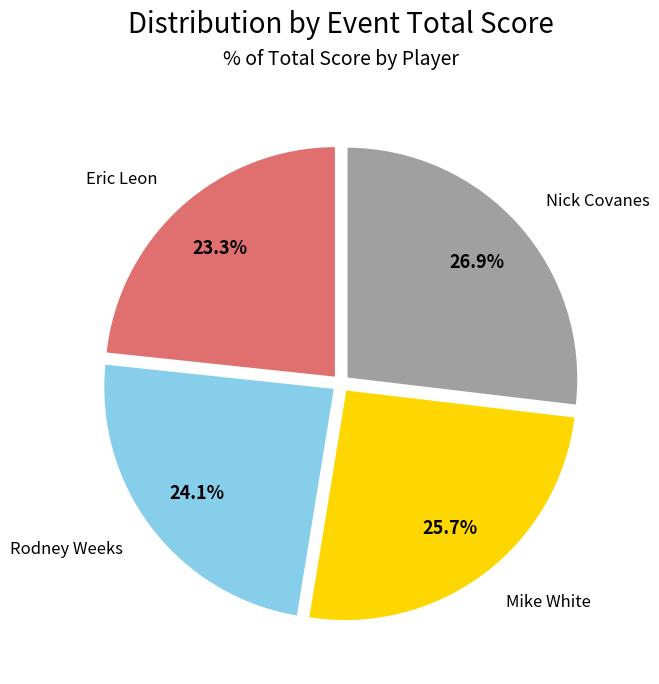

How many segments does this pie chart have?

4